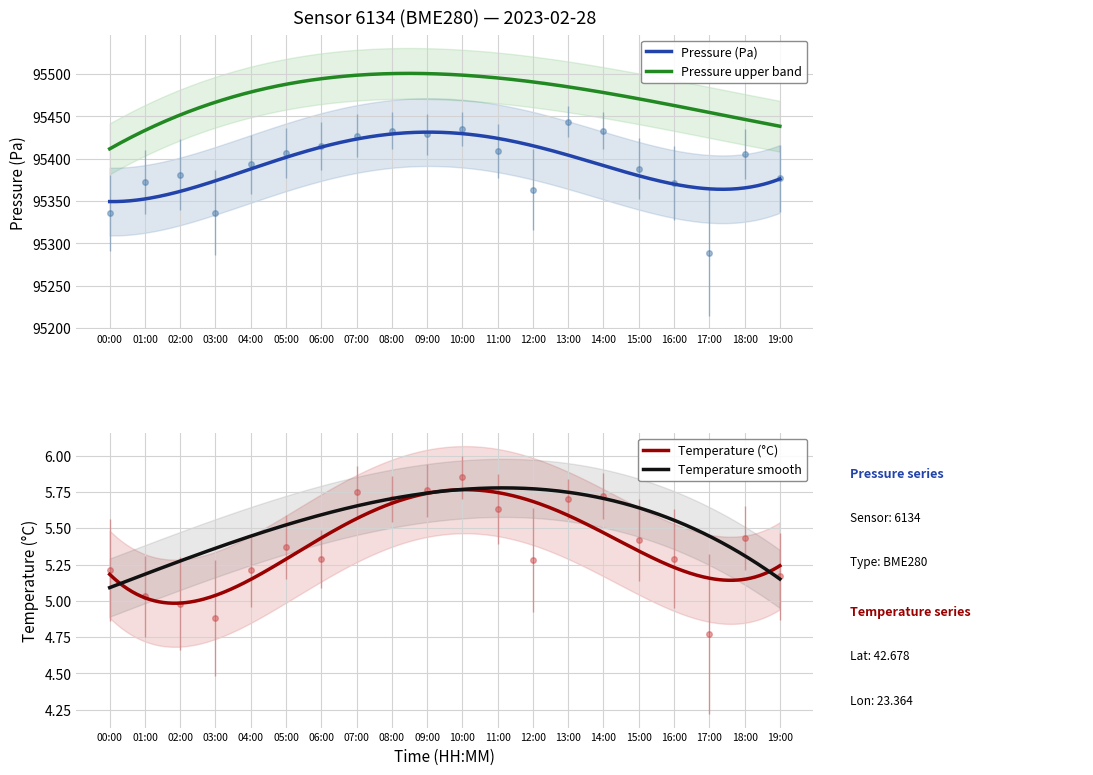

Reading left to right, transcribe all the data shown in this chart.

pressure: 95335.8	95372.3	95381.0	95336.2	95393.6	95406.8	95415.2	95427.3	95433.3	95428.9	95435.2	95409.2	95363.7	95443.9	95433.1	95388.4	95371.2	95289.2	95405.7	95376.8
temperature: 5.2	5.0	5.0	4.9	5.2	5.4	5.3	5.8	5.7	5.8	5.8	5.6	5.3	5.7	5.7	5.4	5.3	4.8	5.4	5.2